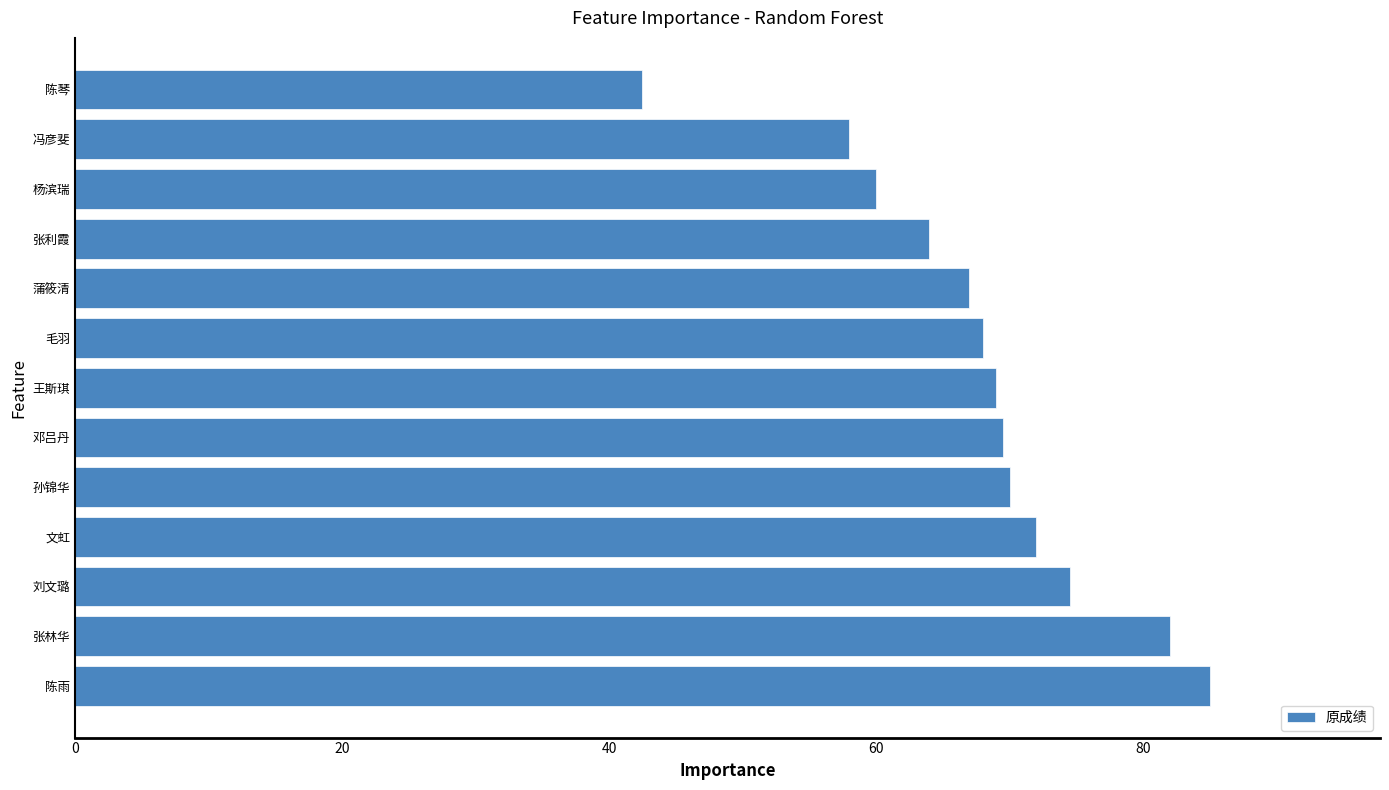

The value at 蒲筱清 is 67.0. True or false?

True